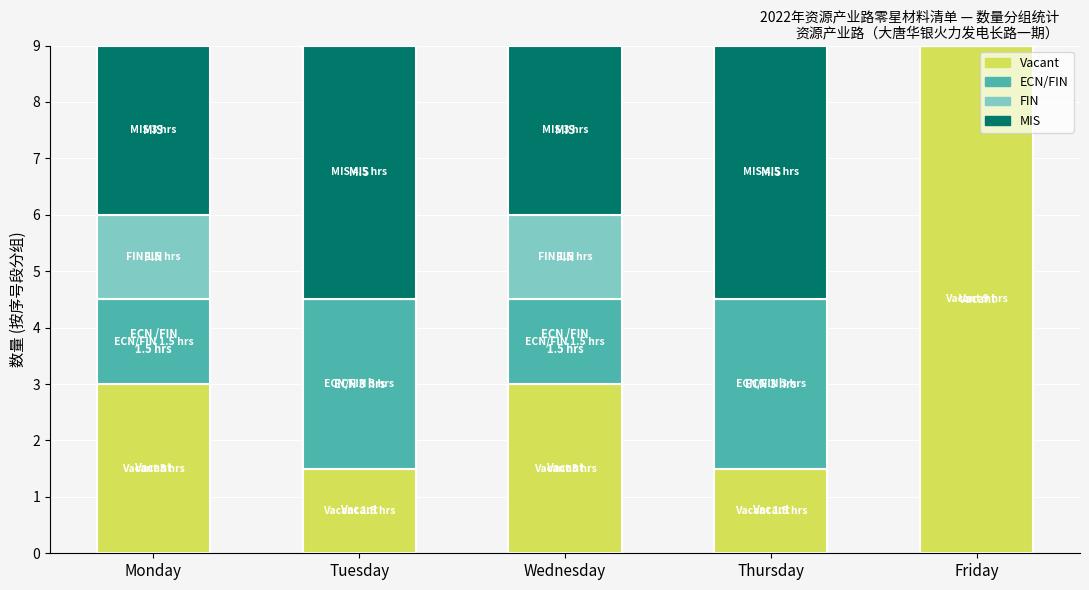

Which category has the highest value in the Vacant series?

Friday